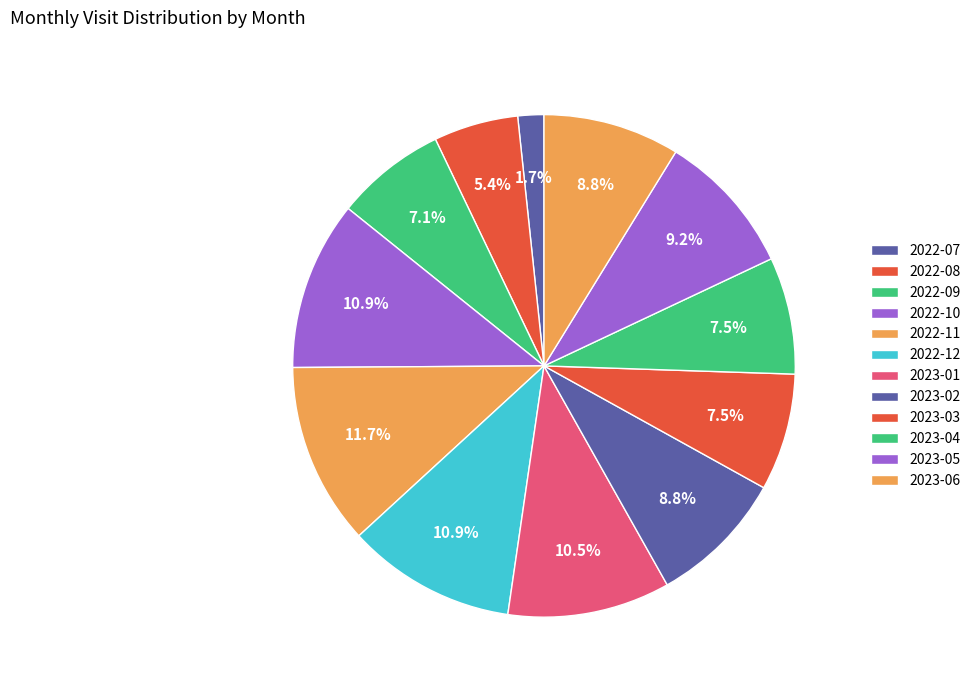

Count the number of slices in the pie.

12